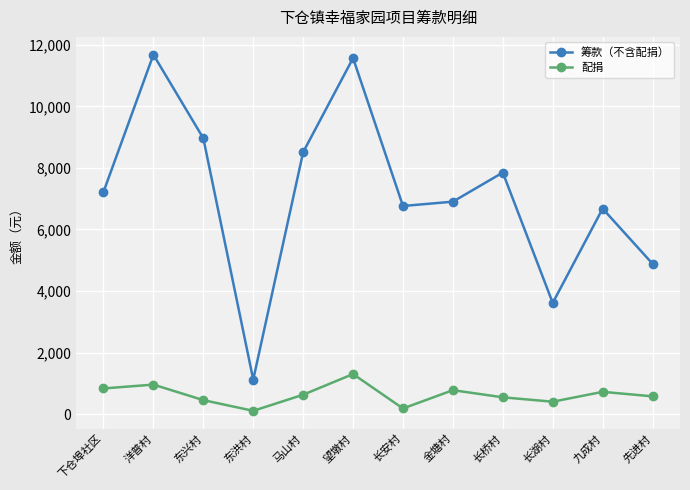

Is it true that 筹款（不含配捐） equals 7220.0 at 下仓埠社区?

True